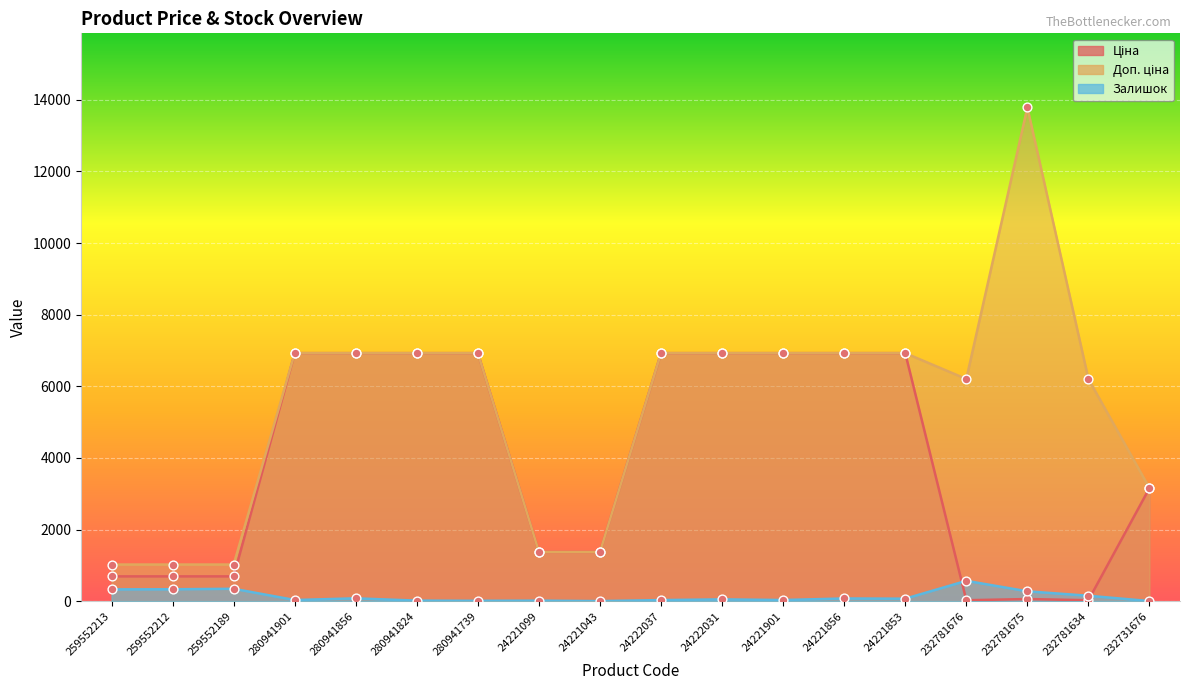

Is the value of Залишок at 24221043 greater than the value of Доп. ціна at 259552189?

No